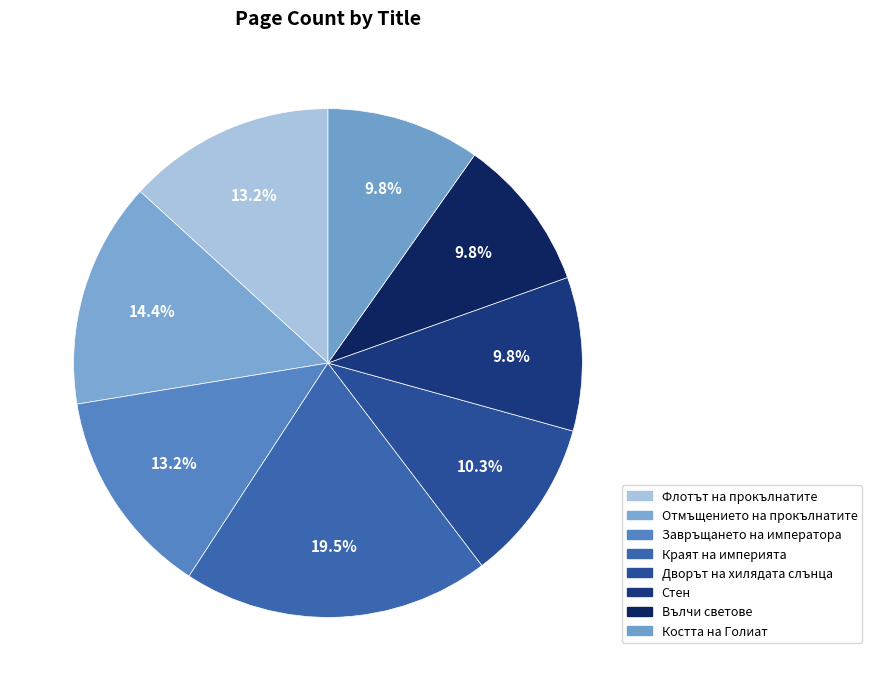

Count the number of slices in the pie.

8